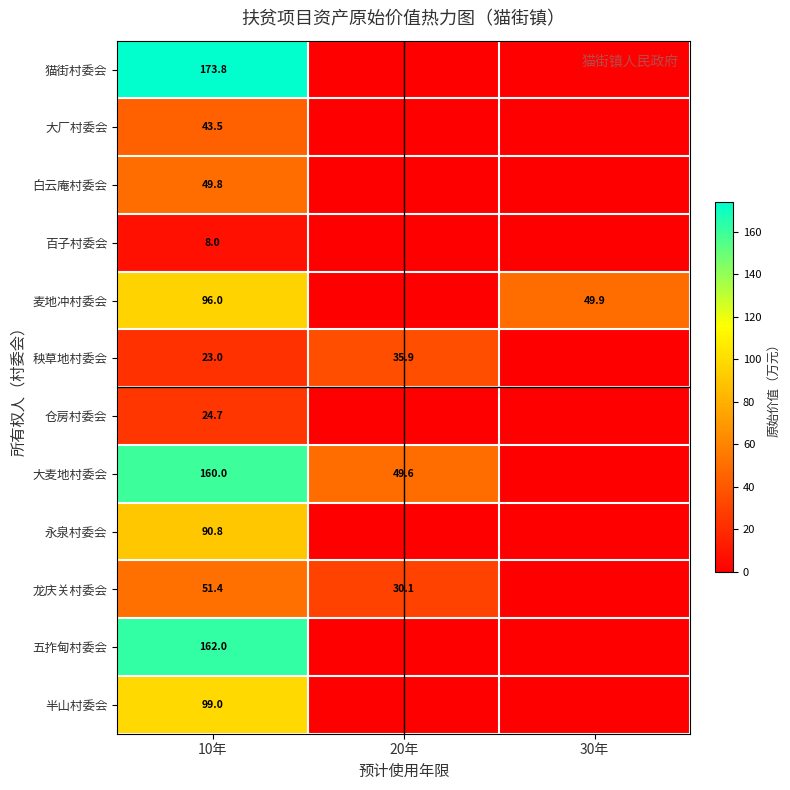

What is the total value across all series at 10年?

982.0